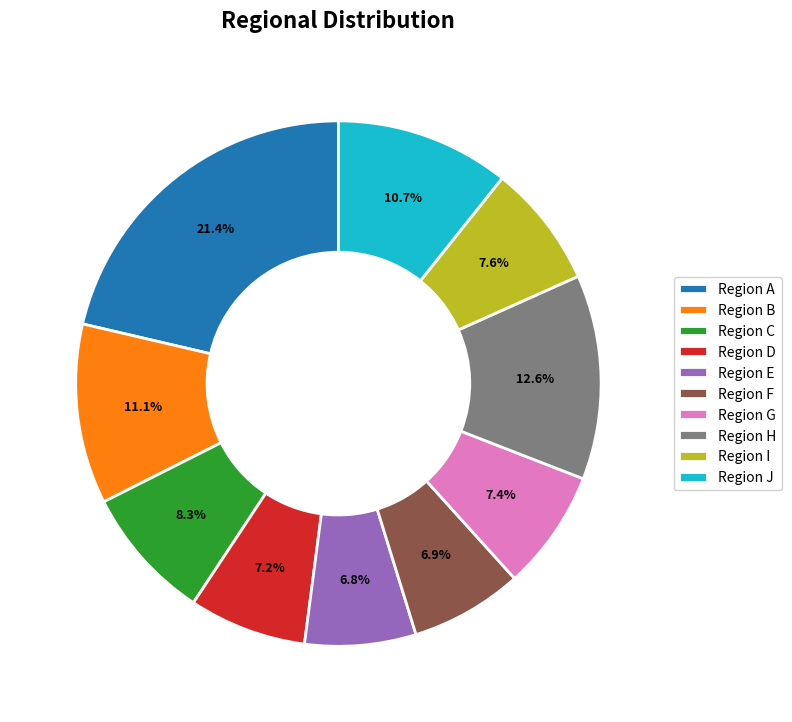

How many slices are in this pie chart?

10